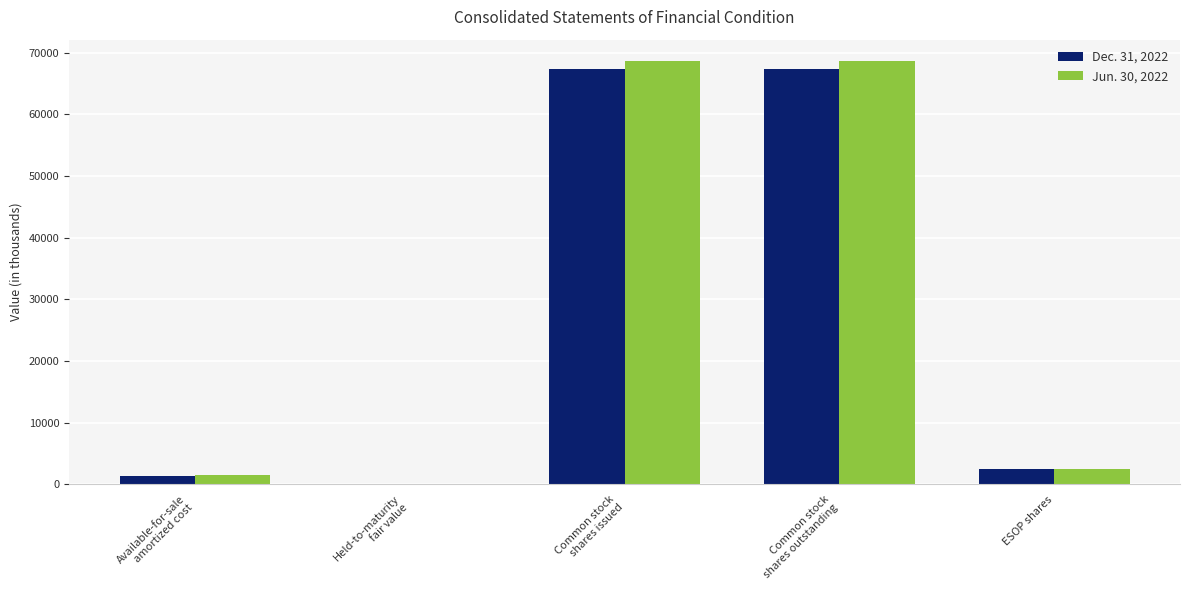

What is the sum of all Jun. 30, 2022 values?

141461.8